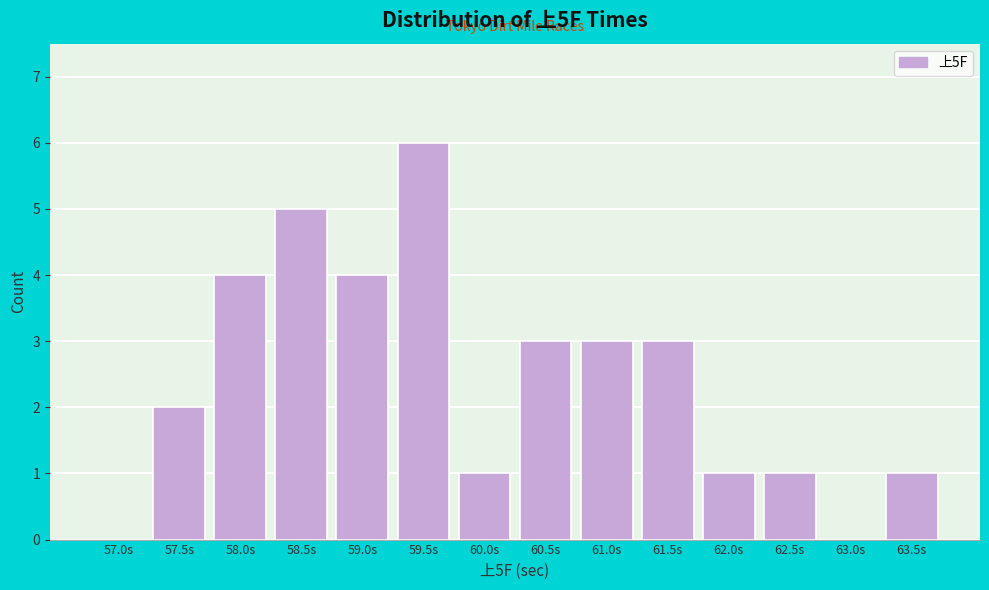

Reading right to left, list all the values displayed in this chart.

63.5s=1	63.0s=0	62.5s=1	62.0s=1	61.5s=3	61.0s=3	60.5s=3	60.0s=1	59.5s=6	59.0s=4	58.5s=5	58.0s=4	57.5s=2	57.0s=0